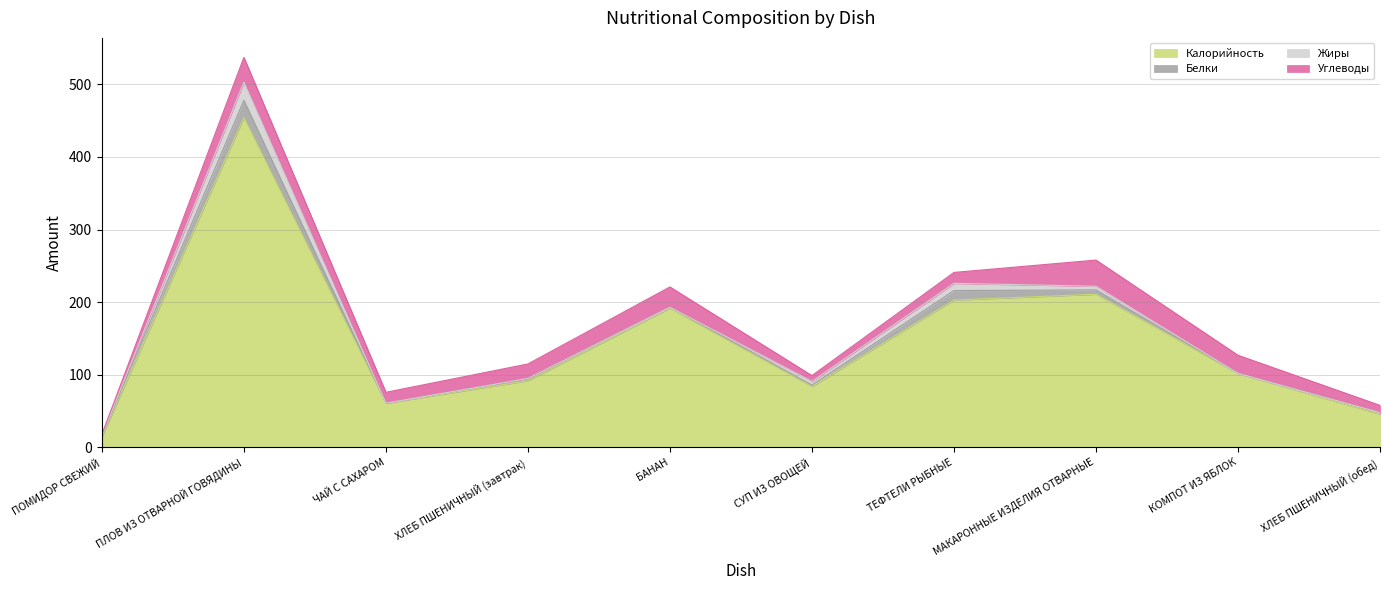

At how many categories does at least one series exceed 258?

1